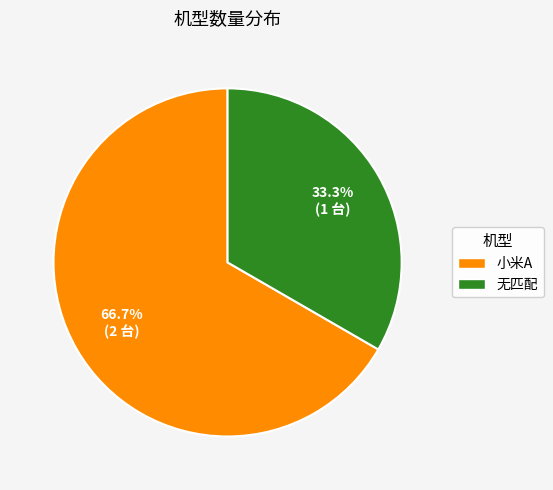

What percentage is the 小米A slice, to the nearest percent?

67%